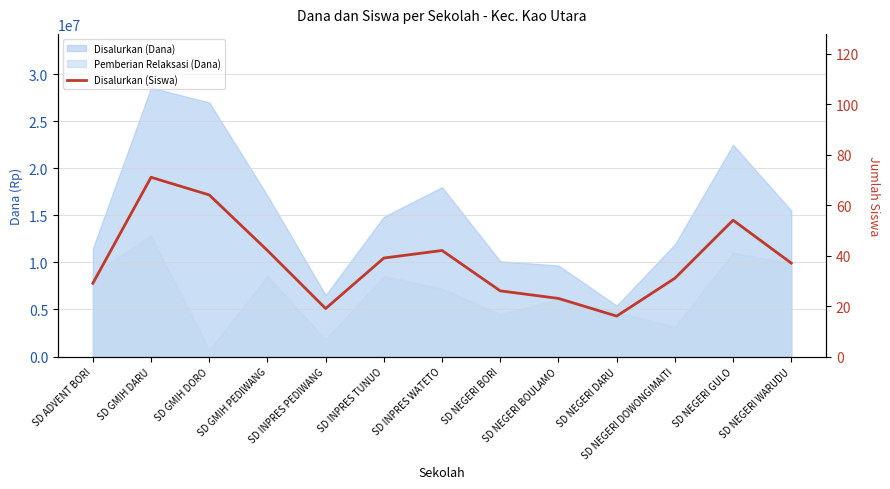

The chart shows a value of 83 at SD NEGERI GULO. True or false?

False